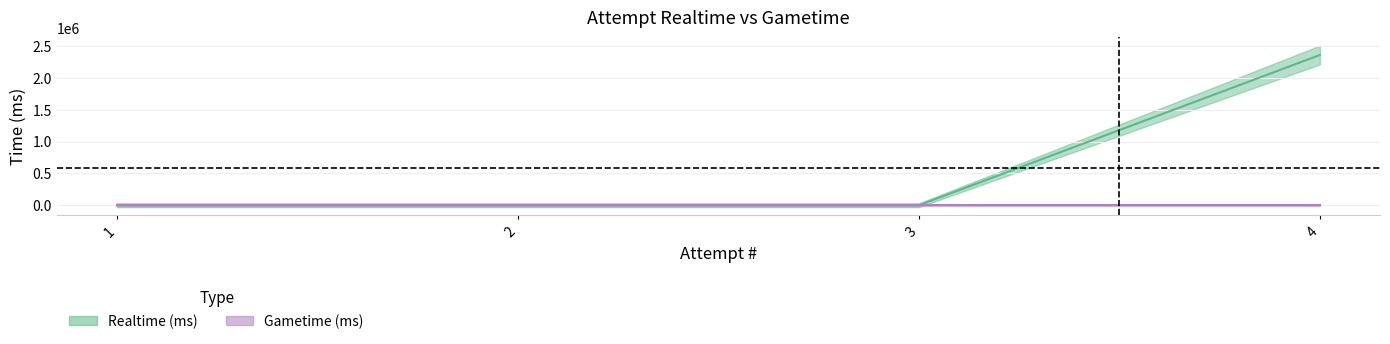

Reading left to right, list all the values displayed in this chart.

0	0	0	2359703